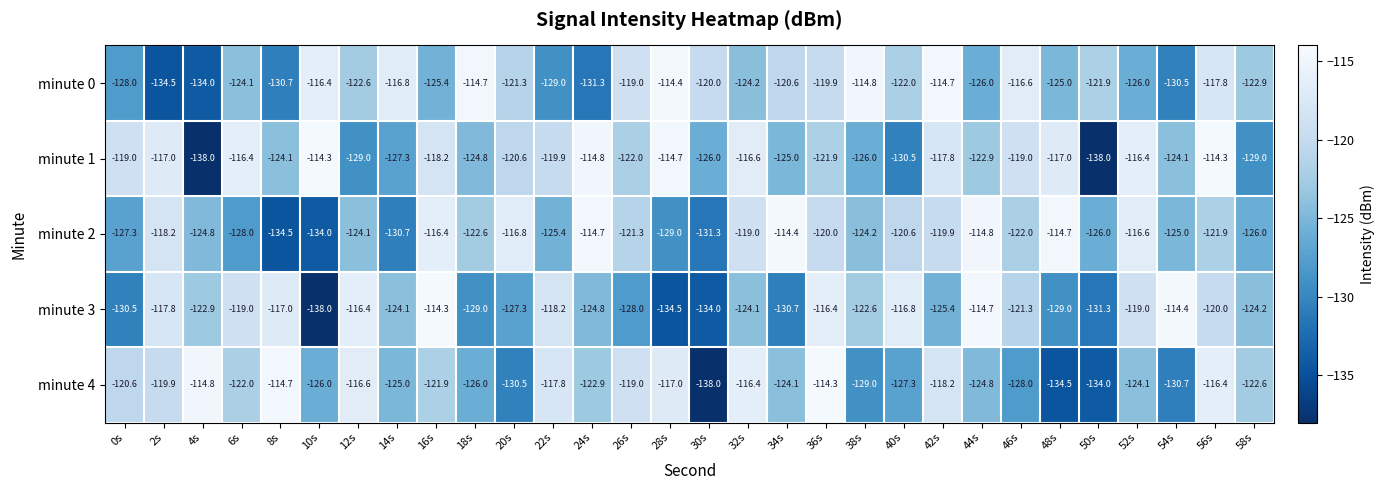

Rank the series at 44s from lowest to highest value.

minute 0, minute 4, minute 1, minute 2, minute 3